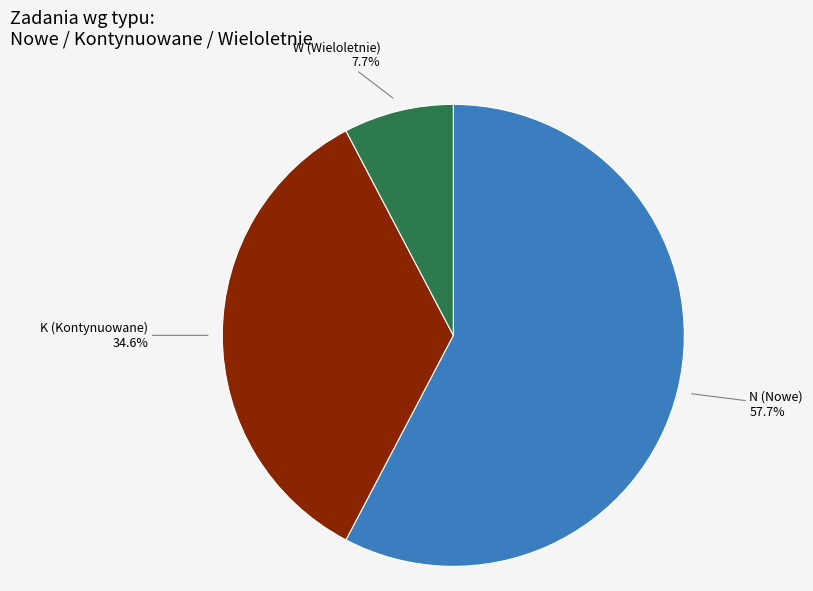

Does any single category account for the majority?

Yes